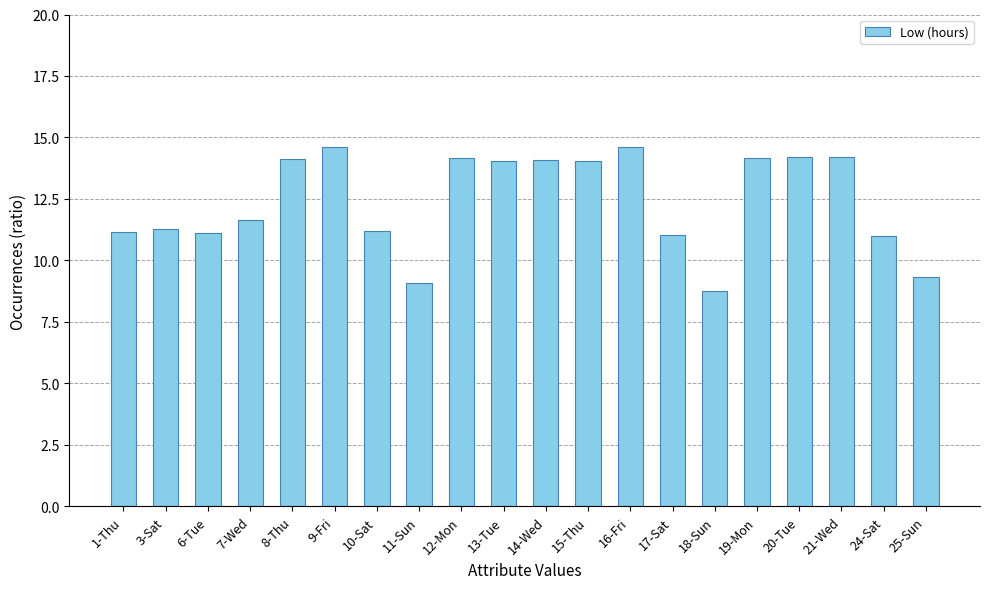

Which label corresponds to the smallest value in the chart?

18-Sun